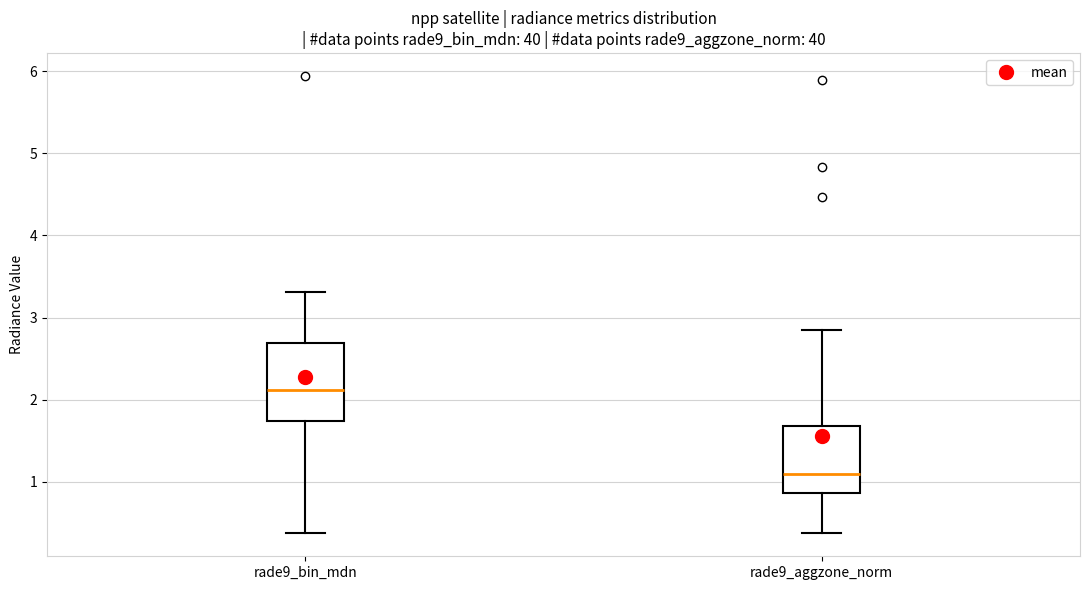

Reading left to right, transcribe this box plot: for each box, give where its median line is, the range the box spans, and where its two whiskers end, as read against the y-axis. The values are not printed on the chart, so give them approximately, as read against the axis.

rade9_bin_mdn: median 2.1, box 1.7 to 2.7, whiskers 0.4 to 3.3
rade9_aggzone_norm: median 1.1, box 0.9 to 1.7, whiskers 0.4 to 2.8